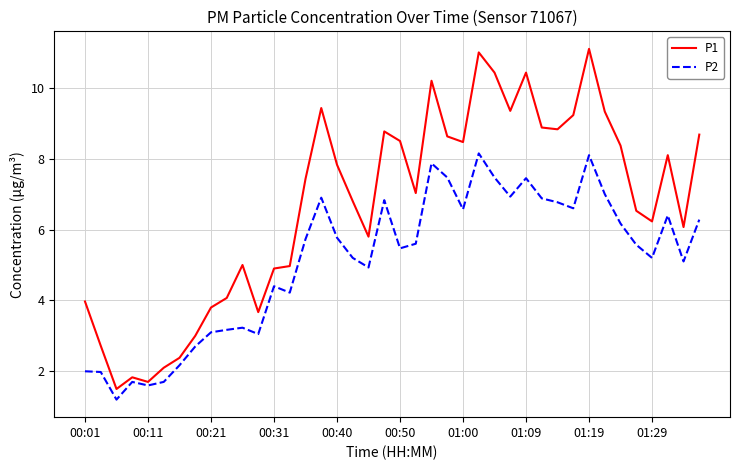

List the series in order of their overall mean, highest first.

P1, P2